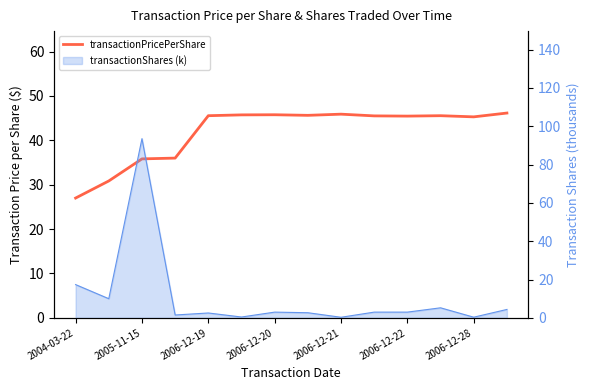

What is the approximate value at 2006-12-22?

45.5